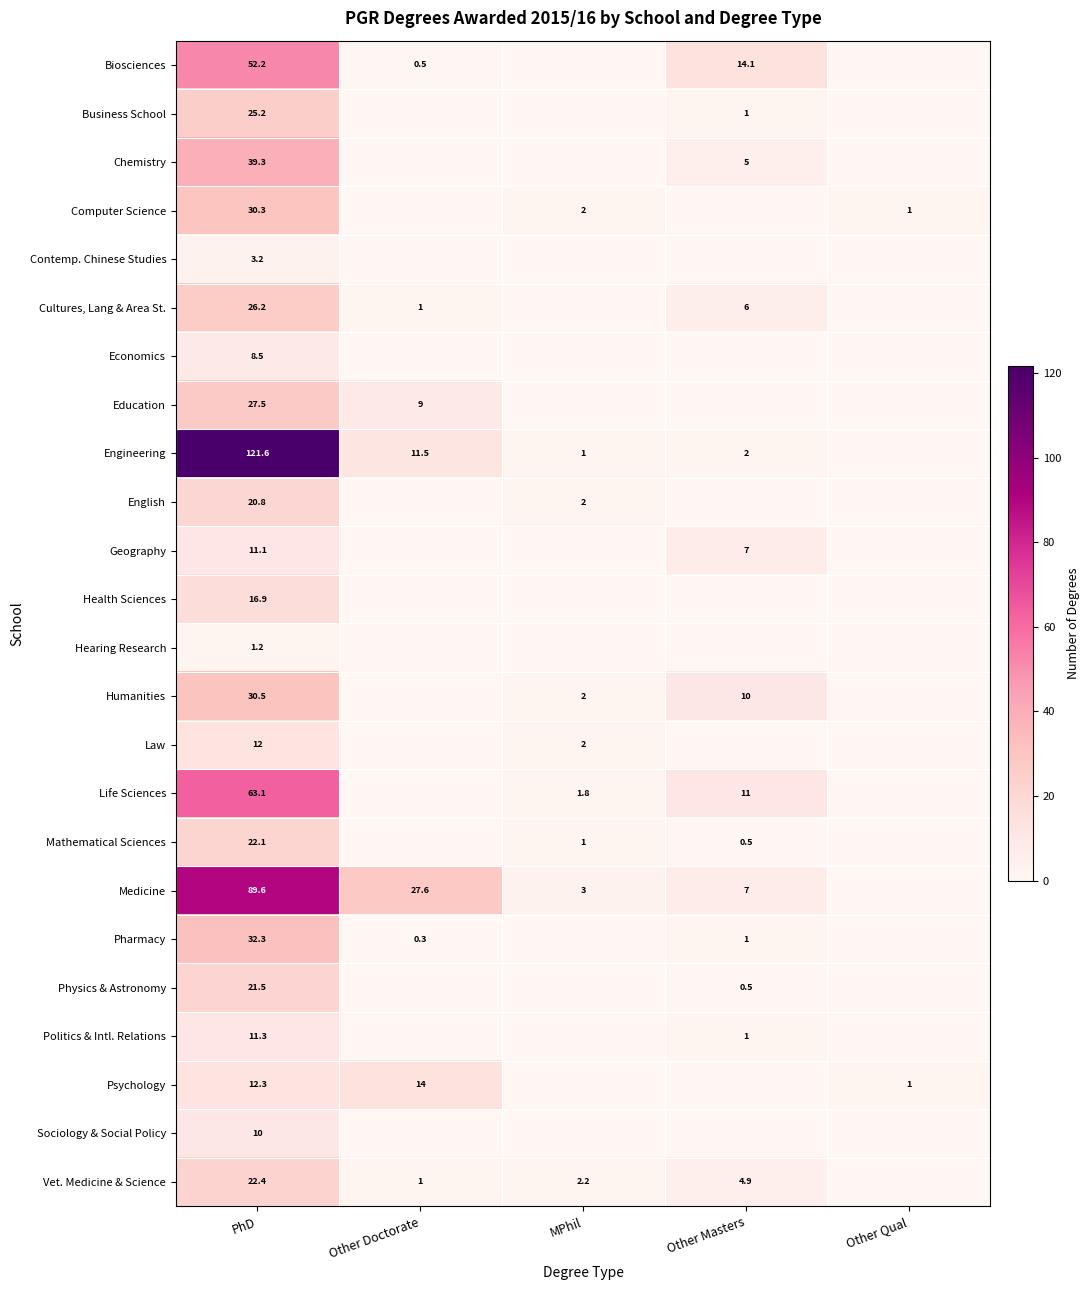

Which label corresponds to the smallest value in the chart?

MPhil